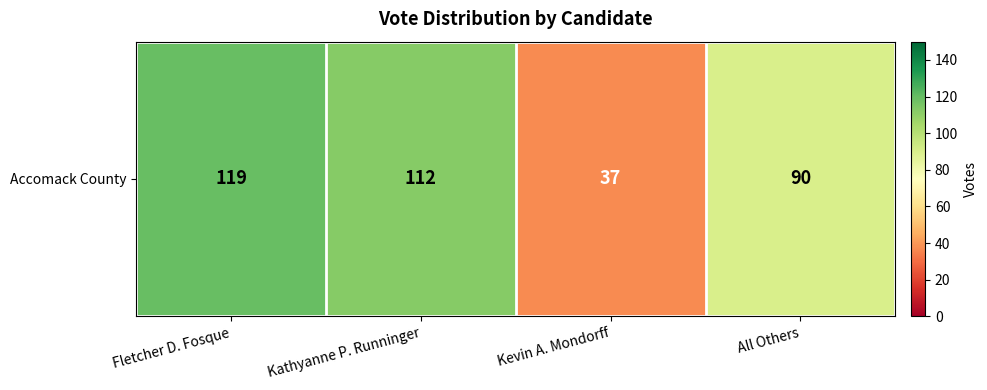

What is the greatest value displayed?

119